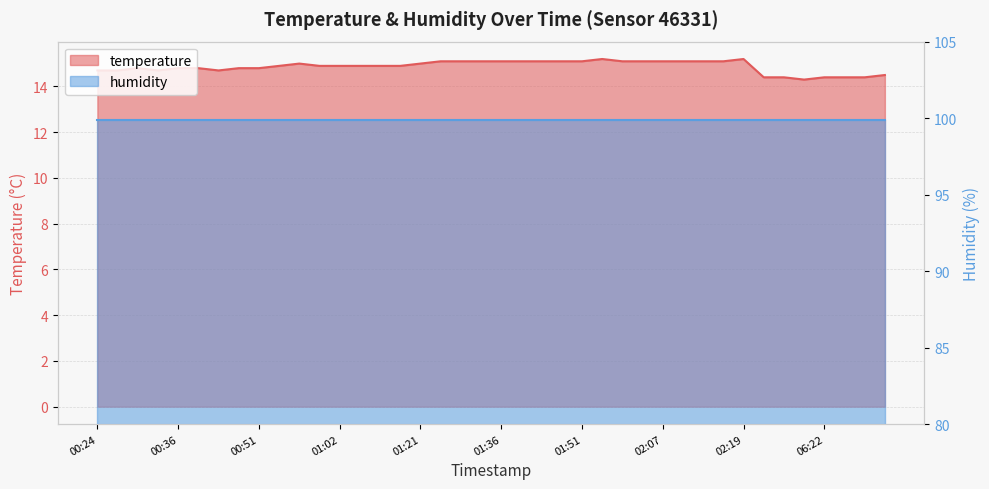

List the labels in order of value, smallest first.

06:19, 06:14, 06:16, 06:22, 06:25, 06:28, 06:31, 00:24, 00:27, 00:33, 00:42, 00:30, 00:36, 00:39, 00:48, 00:51, 00:54, 00:59, 01:02, 01:06, 01:09, 01:15, 00:57, 01:21, 01:27, 01:30, 01:33, 01:36, 01:39, 01:42, 01:44, 01:51, 02:01, 02:04, 02:07, 02:10, 02:13, 02:16, 01:57, 02:19